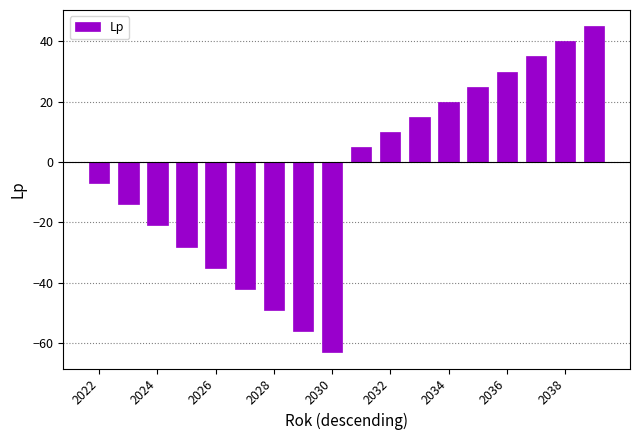

What is the sum of all values?

-90